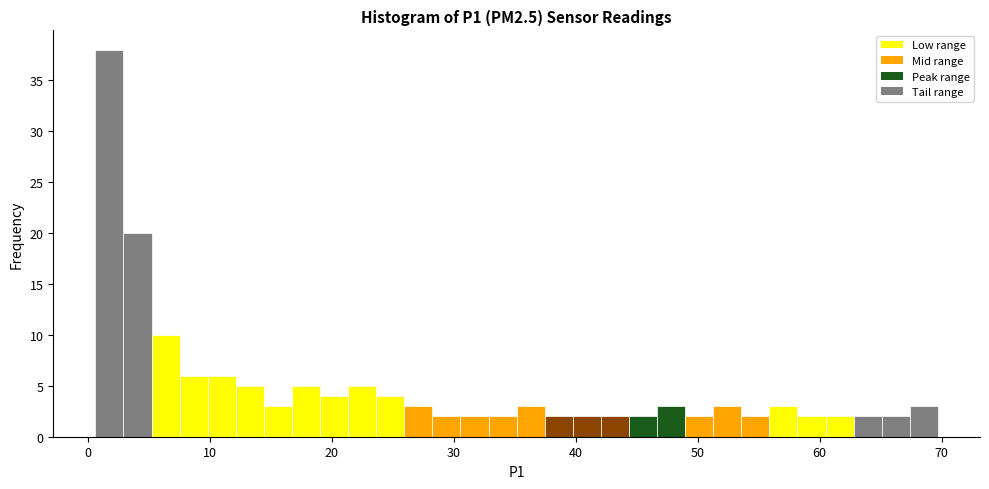

Around what value on the x-axis is the tallest bar? Give the approximate position of its centre, as read against the axis.

2